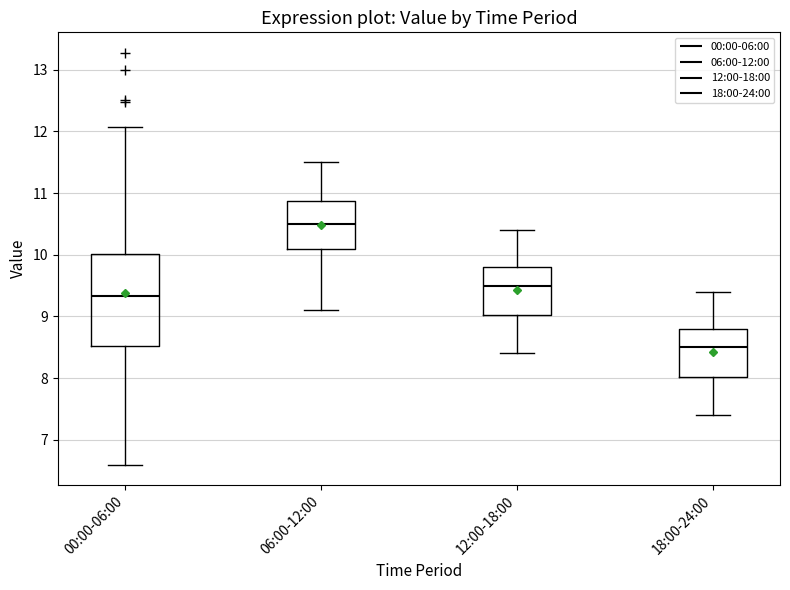

Reading left to right, read every box against the y-axis: the position of its median line, the range the box covers, and the ends of its whiskers. The values are not printed on the chart, so give them approximately, as read against the axis.

00:00-06:00: median 9.3, box 8.5 to 10.0, whiskers 6.6 to 12.1
06:00-12:00: median 10.5, box 10.1 to 10.9, whiskers 9.1 to 11.5
12:00-18:00: median 9.5, box 9.0 to 9.8, whiskers 8.4 to 10.4
18:00-24:00: median 8.5, box 8.0 to 8.8, whiskers 7.4 to 9.4